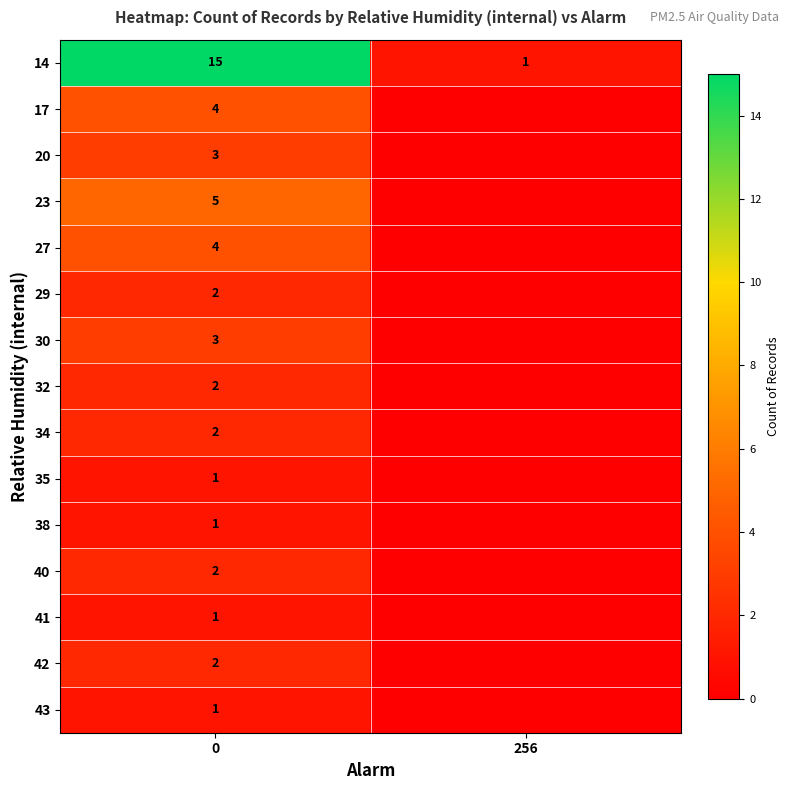

The 38 series shows 0 at 0. True or false?

False